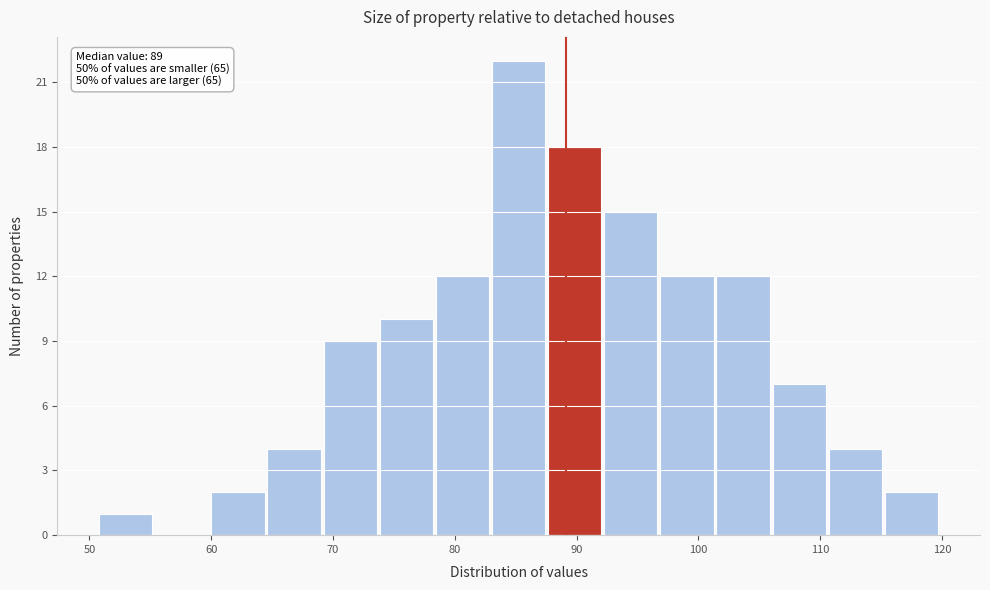

Over which range of the x-axis is the bar tallest?

83 to 88